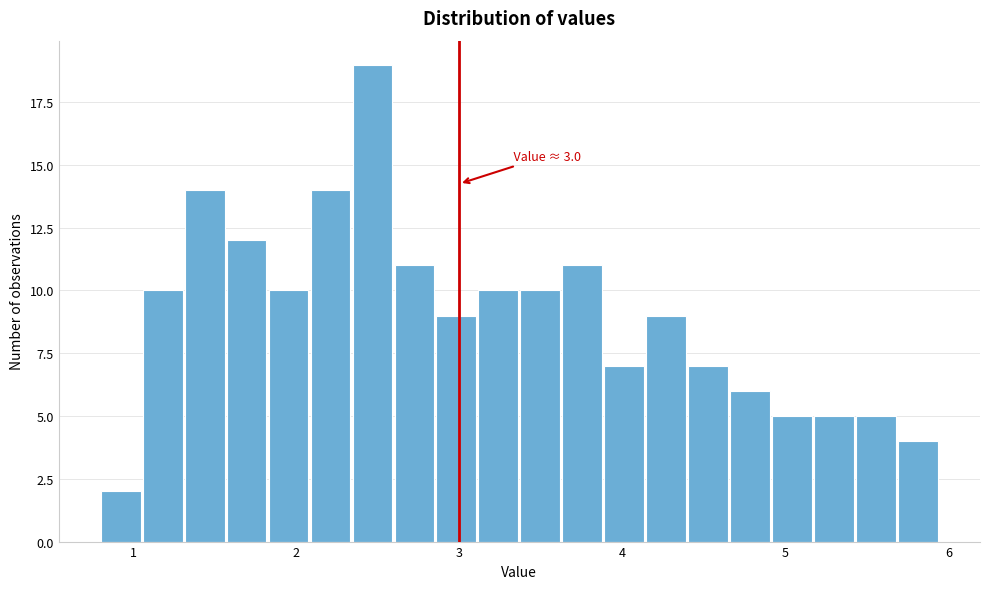

Read against the x-axis, roughly where is the centre of the tallest bar?

2.5